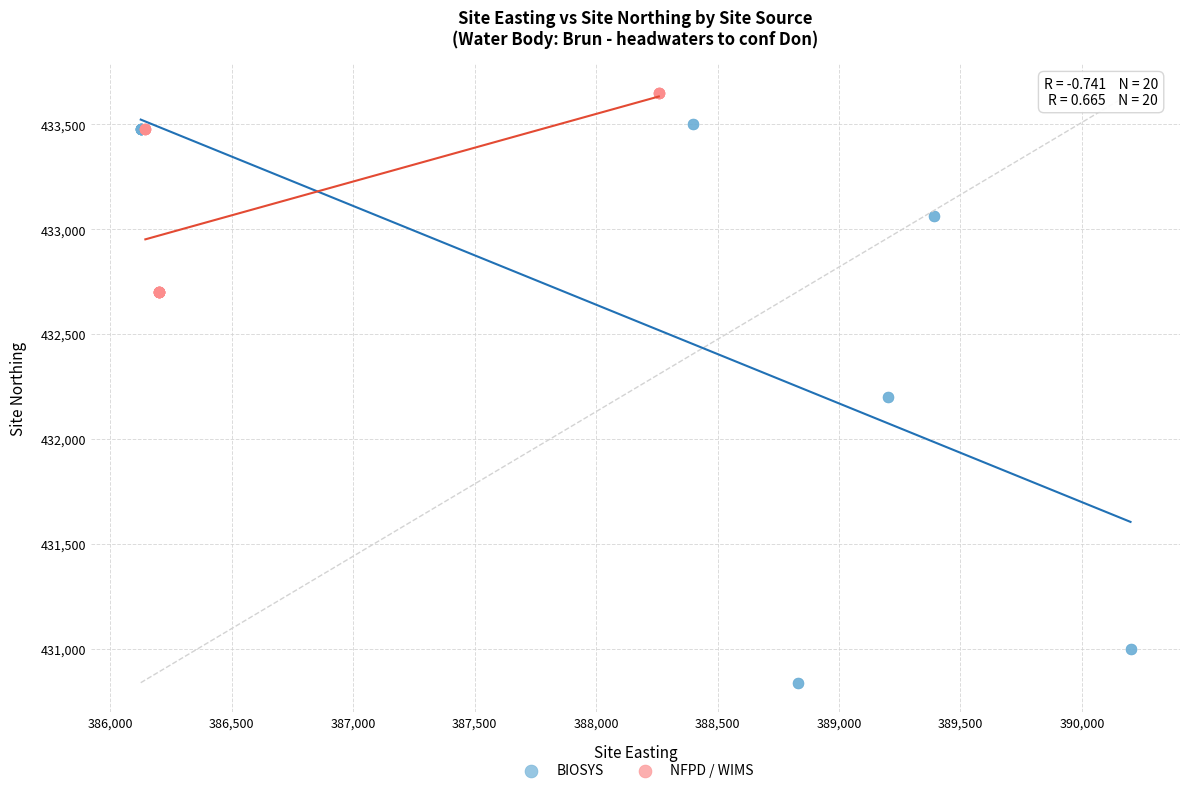

Which series has the largest Y range (max minus min)?

BIOSYS